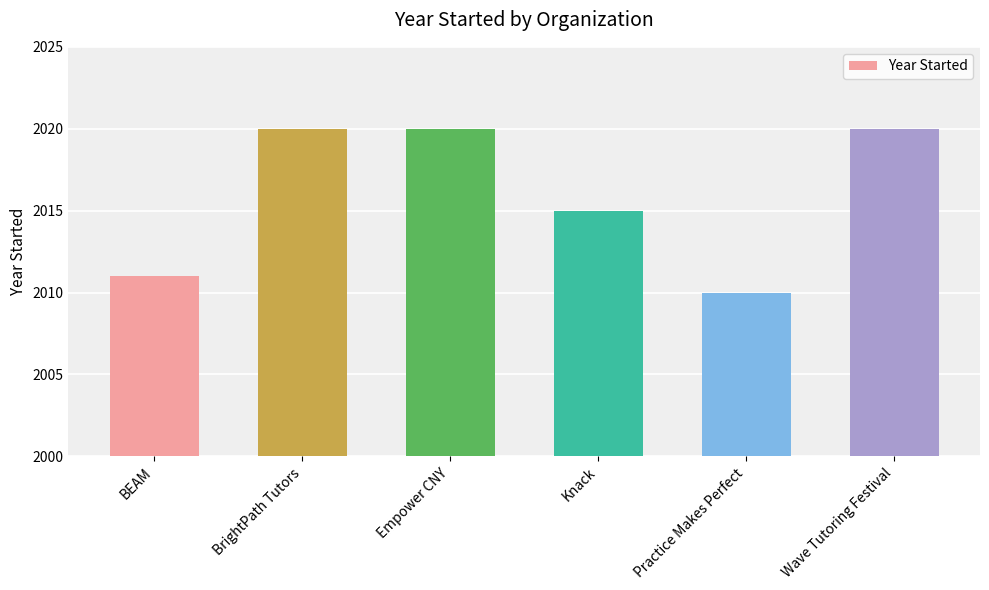

Between Wave Tutoring Festival and Knack, which is larger?

Wave Tutoring Festival